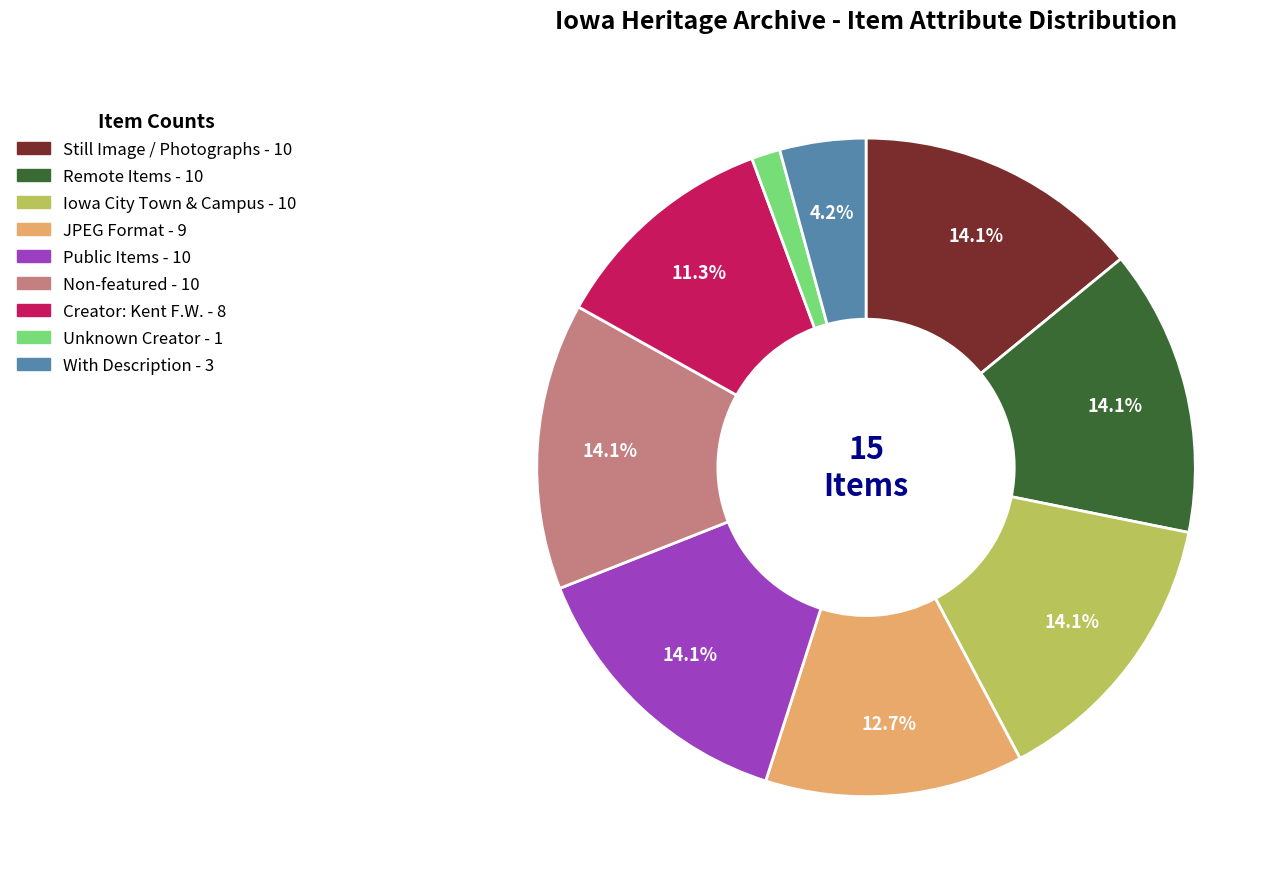

Is there a majority slice in this chart?

No